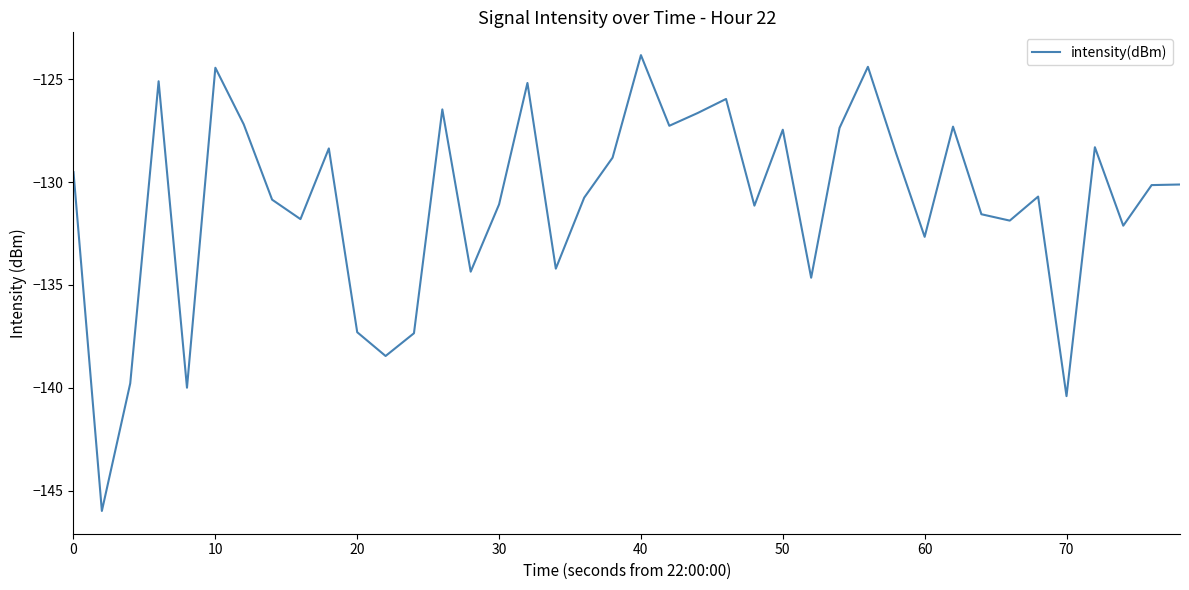

What is the maximum value shown in the chart?

-123.8